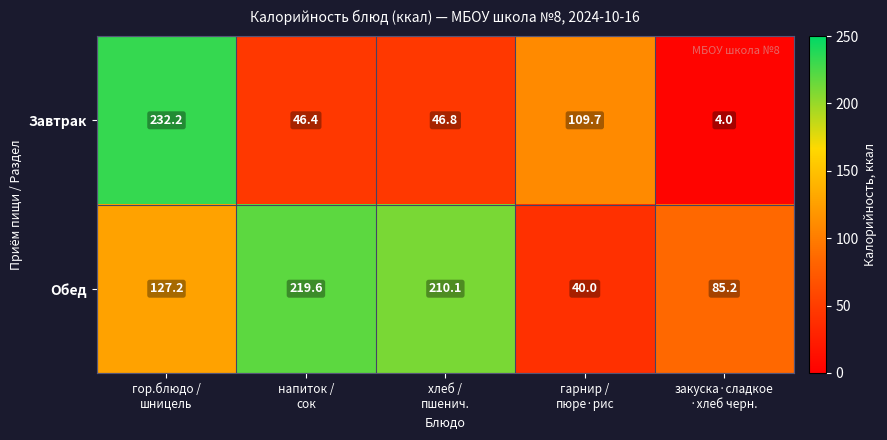

Which series has the largest range (max minus min)?

Завтрак